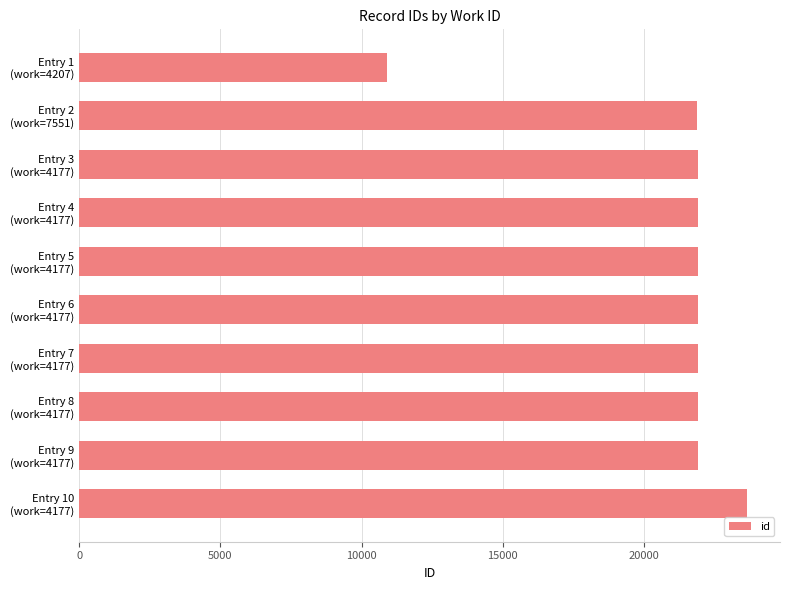

What is the sum of all values?

209877